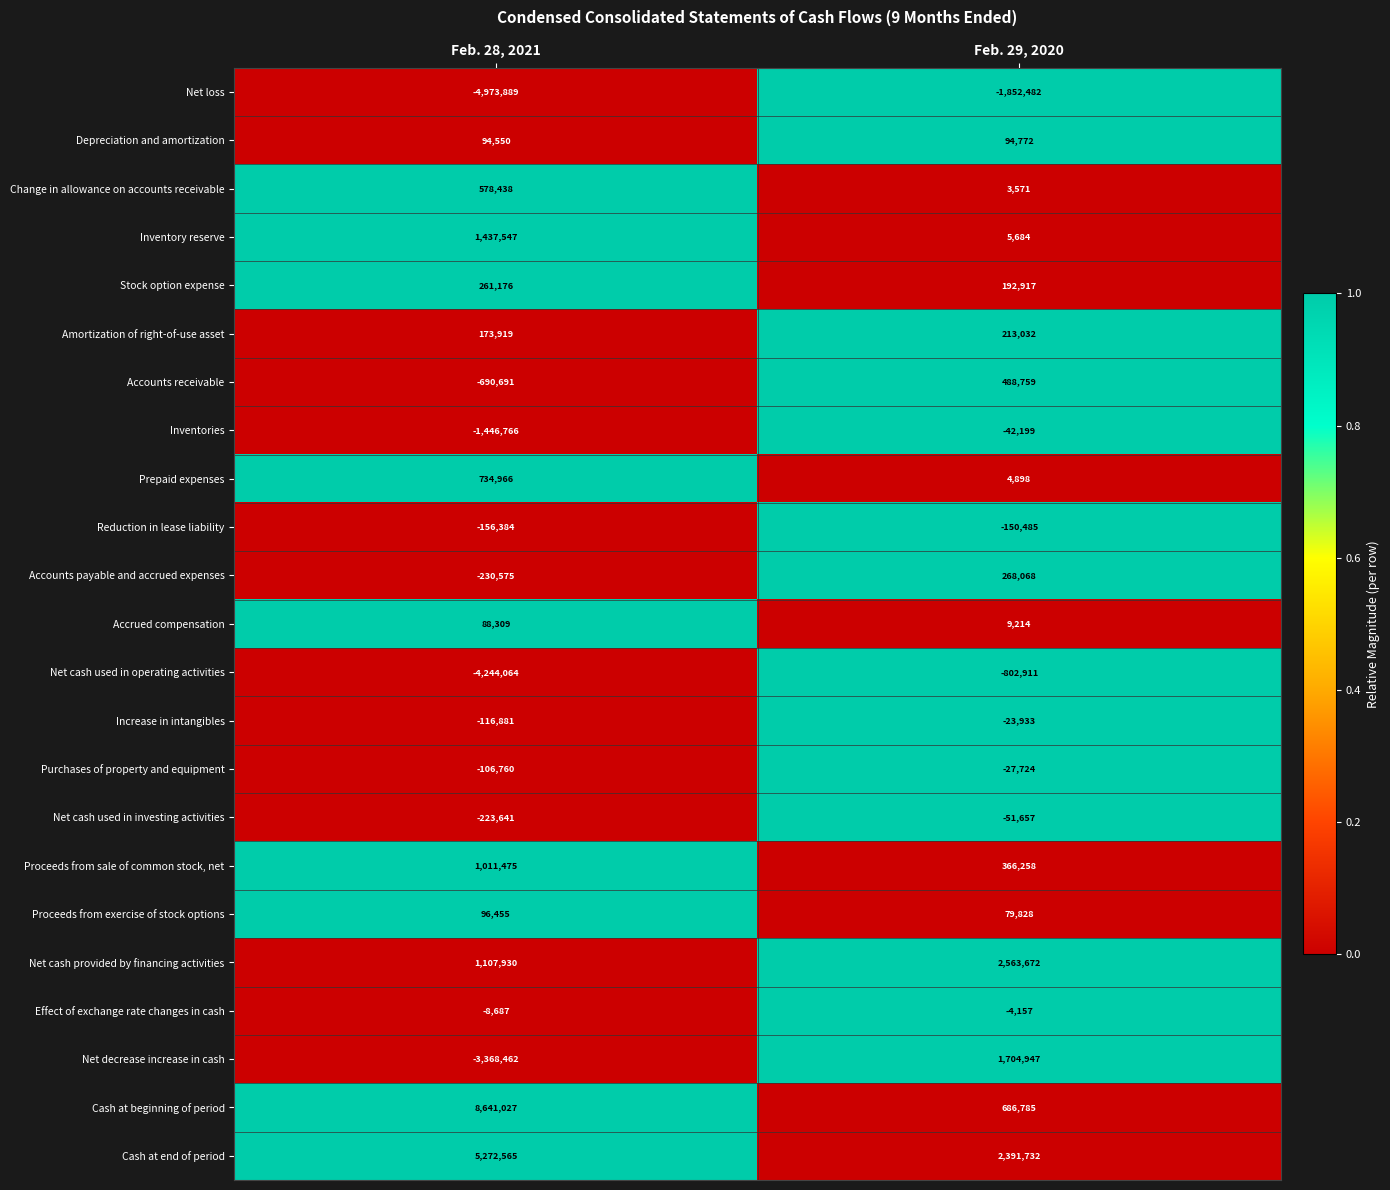

Which series changed the most between Feb. 28, 2021 and Feb. 29, 2020?

Cash at beginning of period